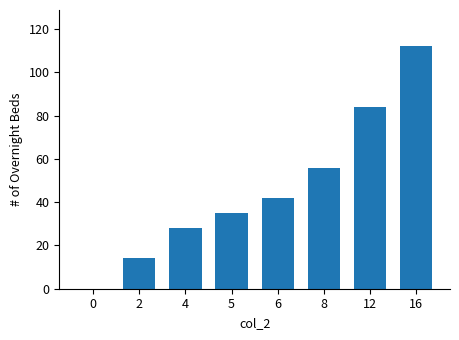

How many values are above zero?

7